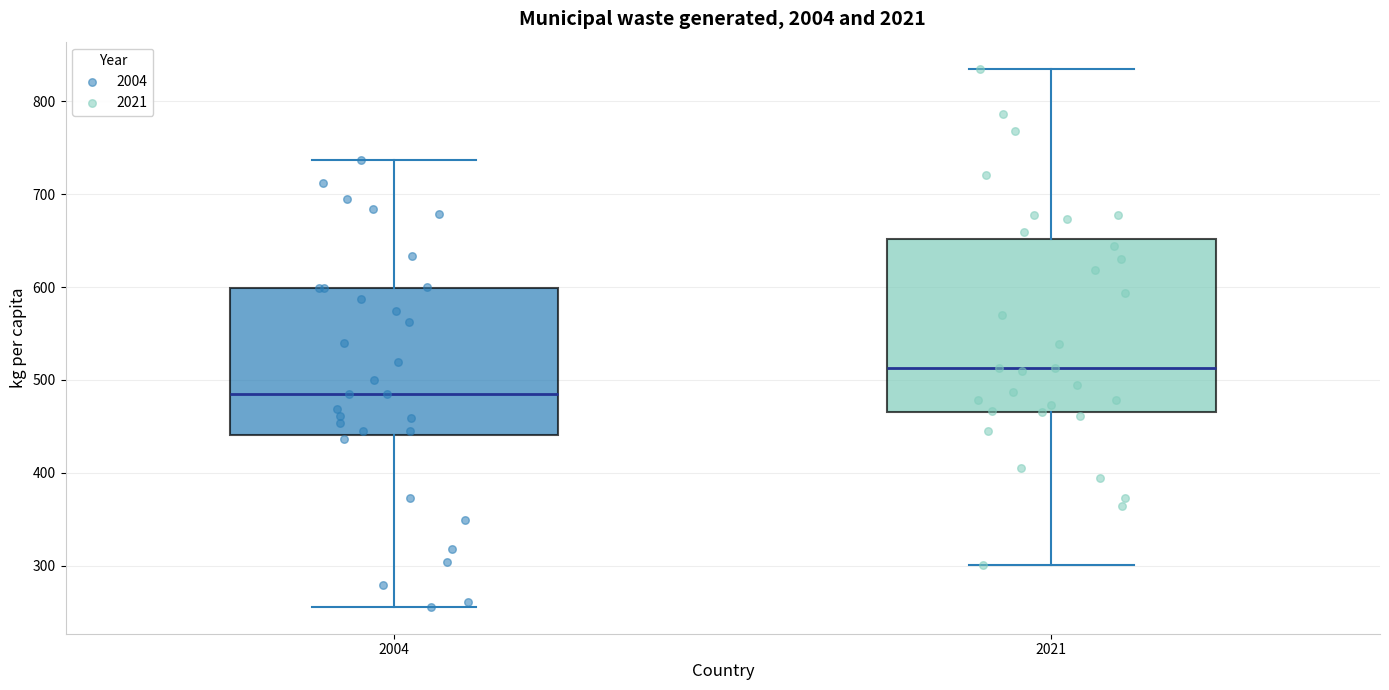

Which box is the tallest, from its lower edge to its upper edge?

2021